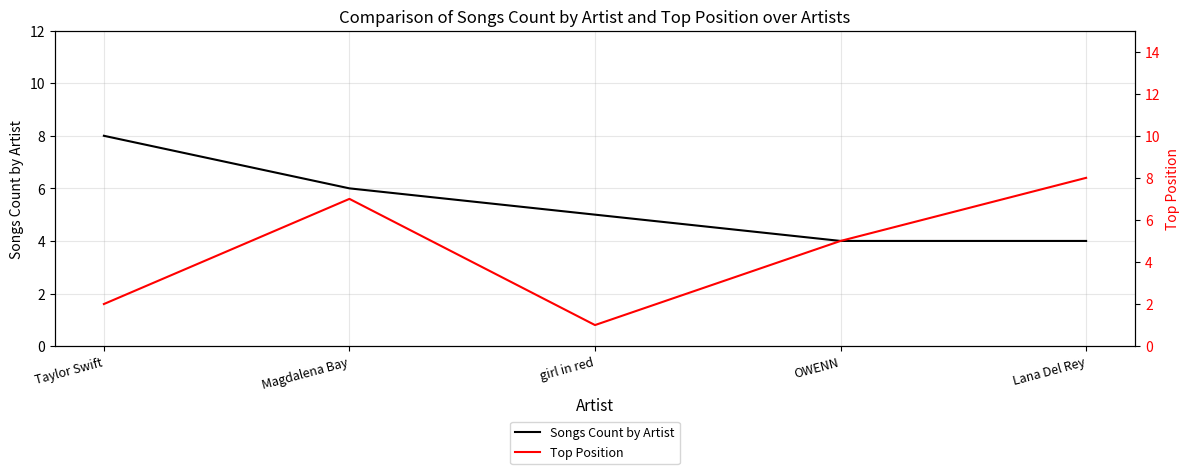

What is the value of the Songs Count by Artist point at the 4th from the left?

4